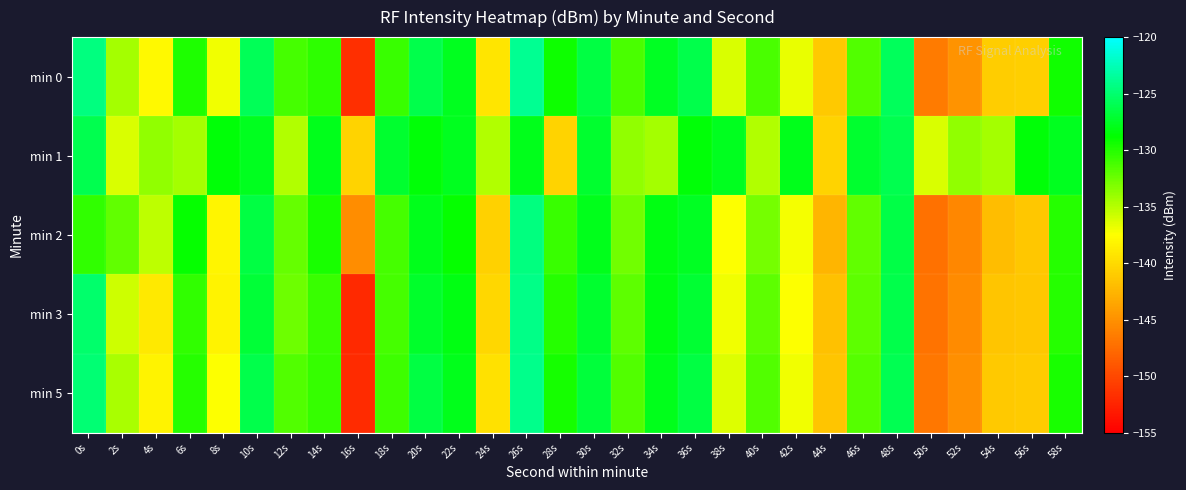

What is the smallest value displayed?

-152.1